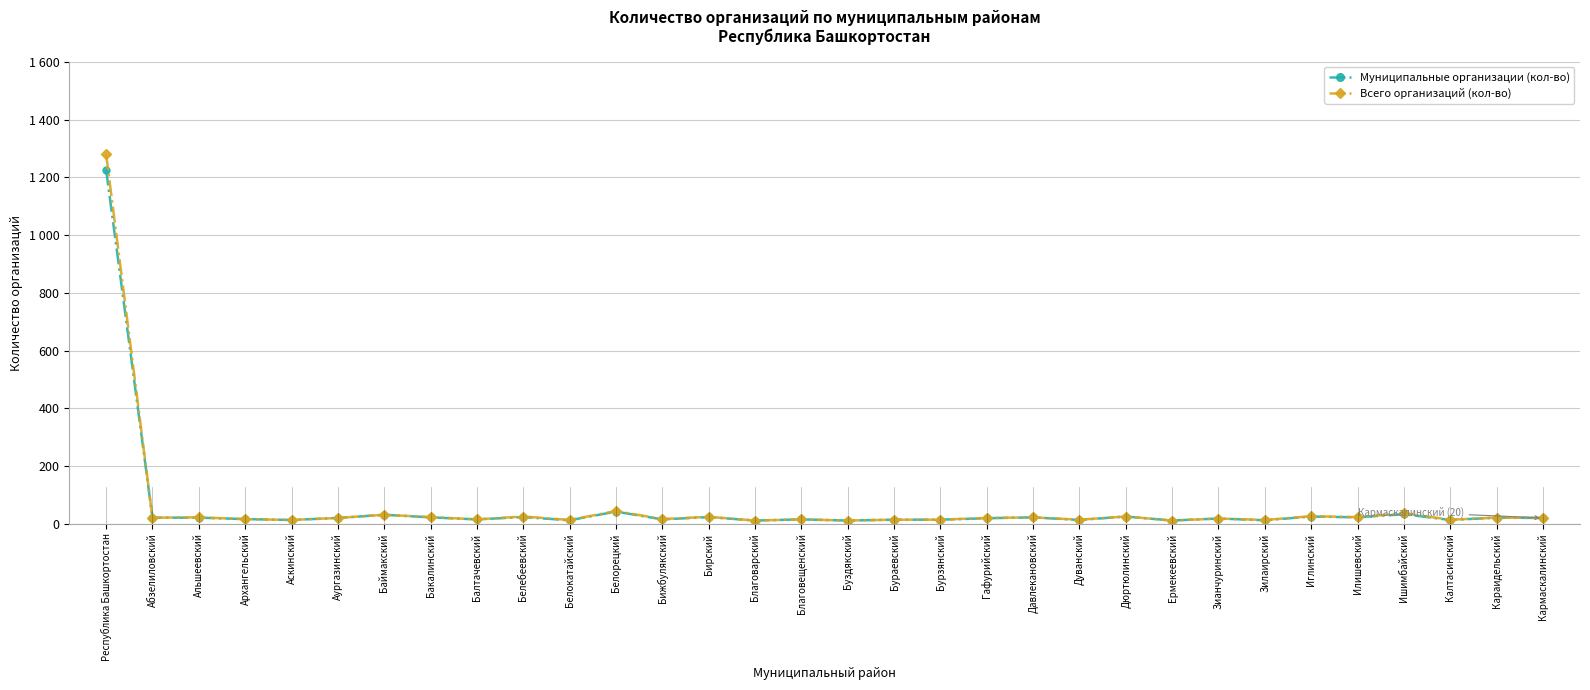

At which label does Всего организаций (кол-во) first exceed 20?

Республика Башкортостан